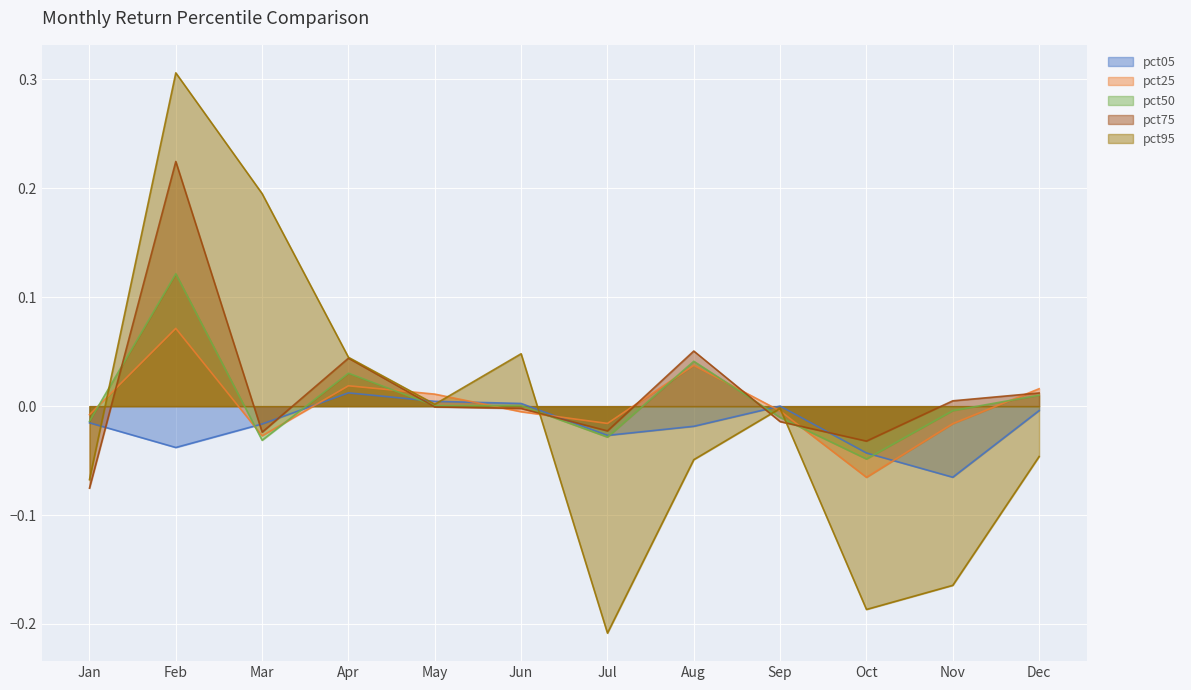

How many positive values does the pct95 series have?

5